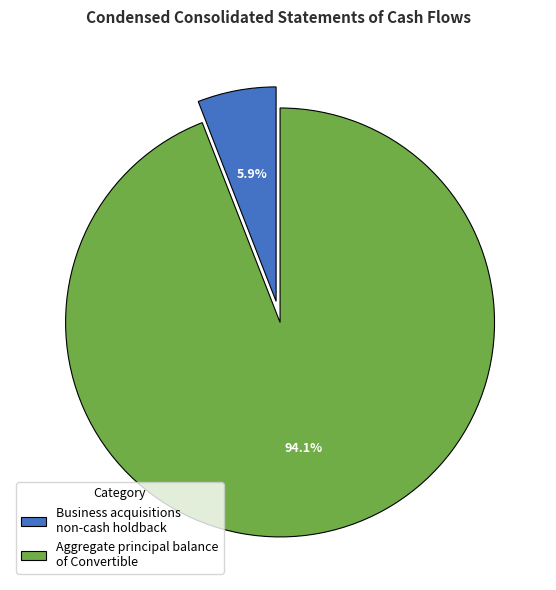

To the nearest percent, what percentage of the pie is Aggregate principal balance of Convertible?

94%